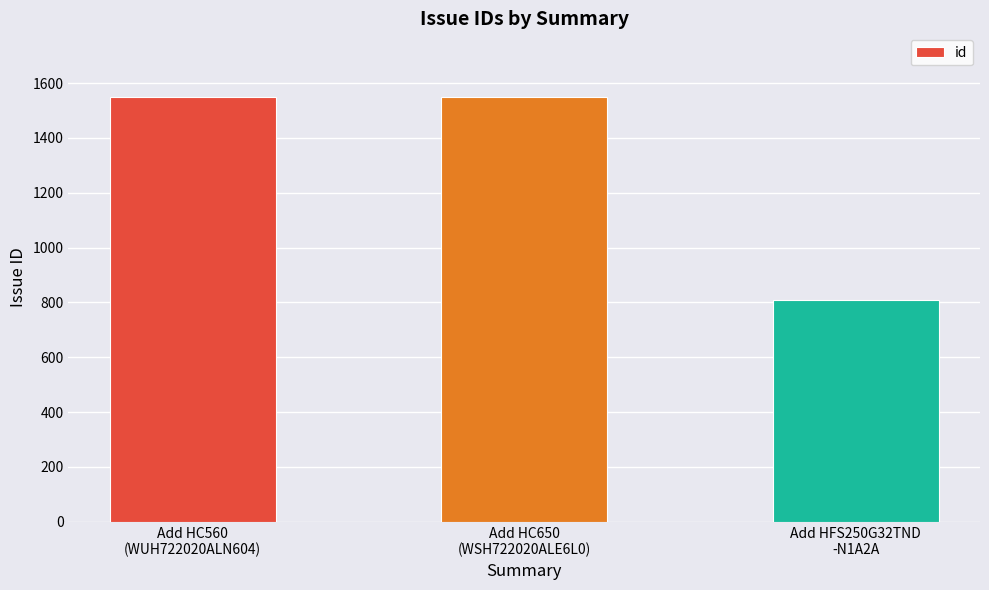

What is the difference between the maximum and minimum values?

741